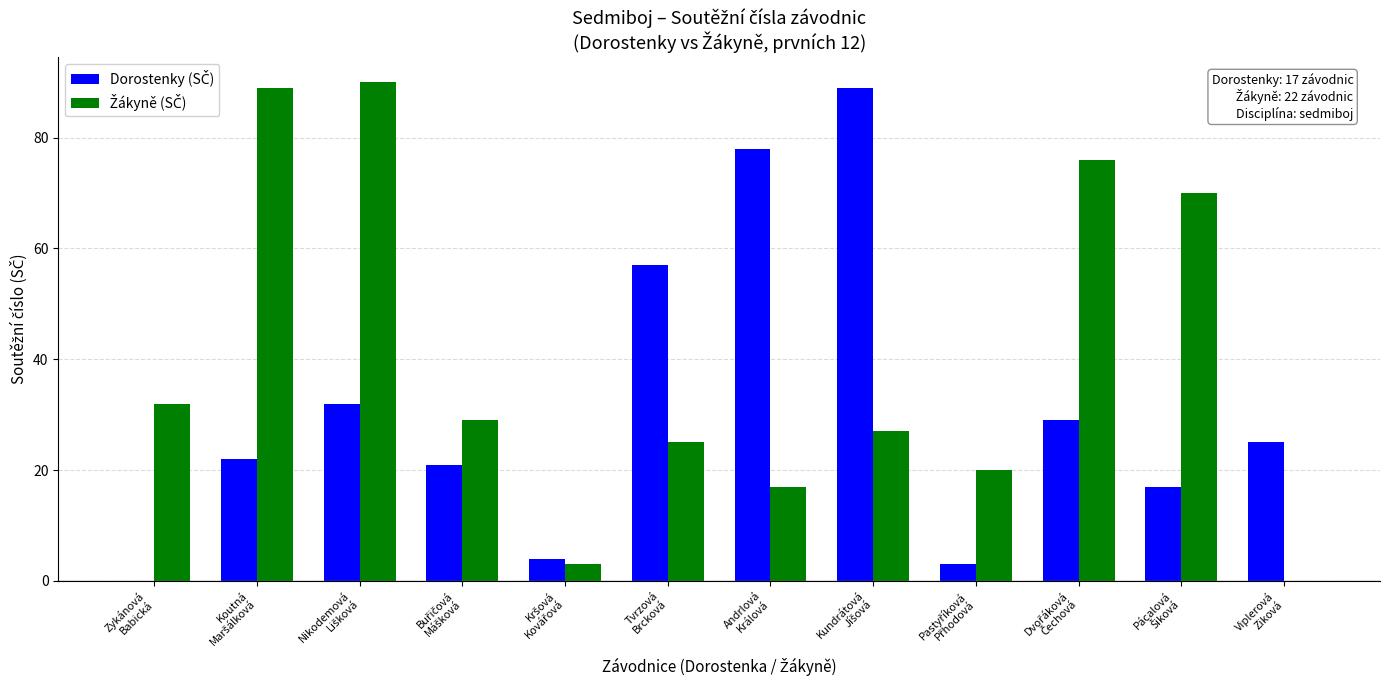

What is the label of the 6th bar from the left?

Tvrzová
Brcková